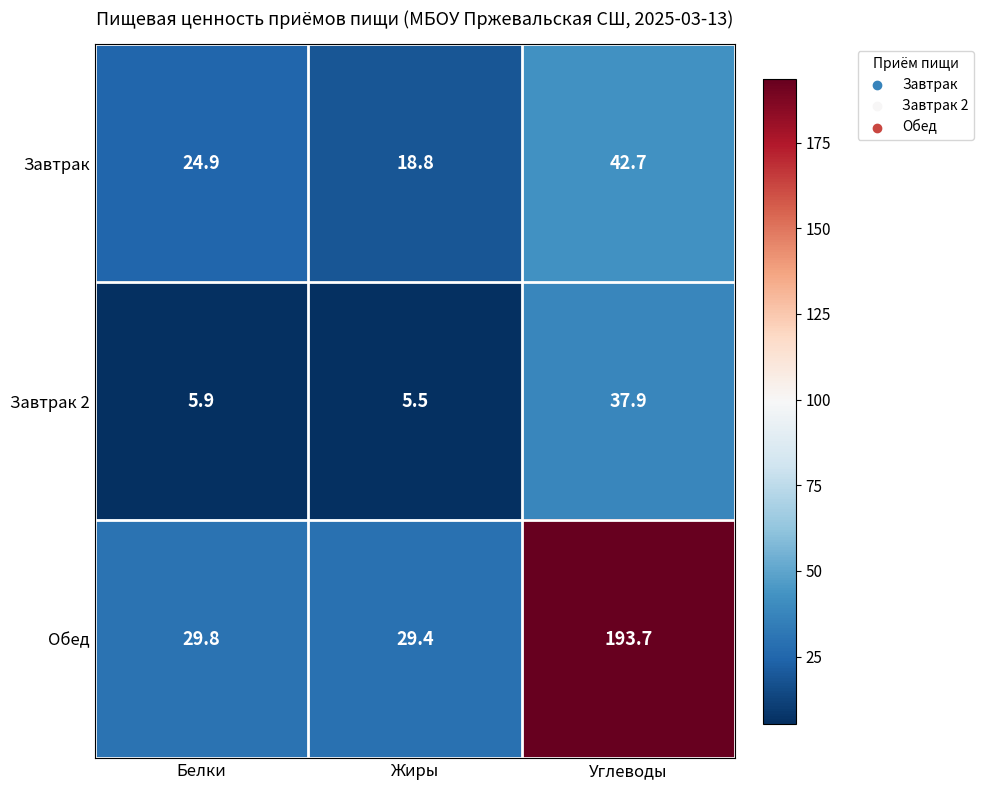

What is the sum of all Завтрак 2 values?

49.3